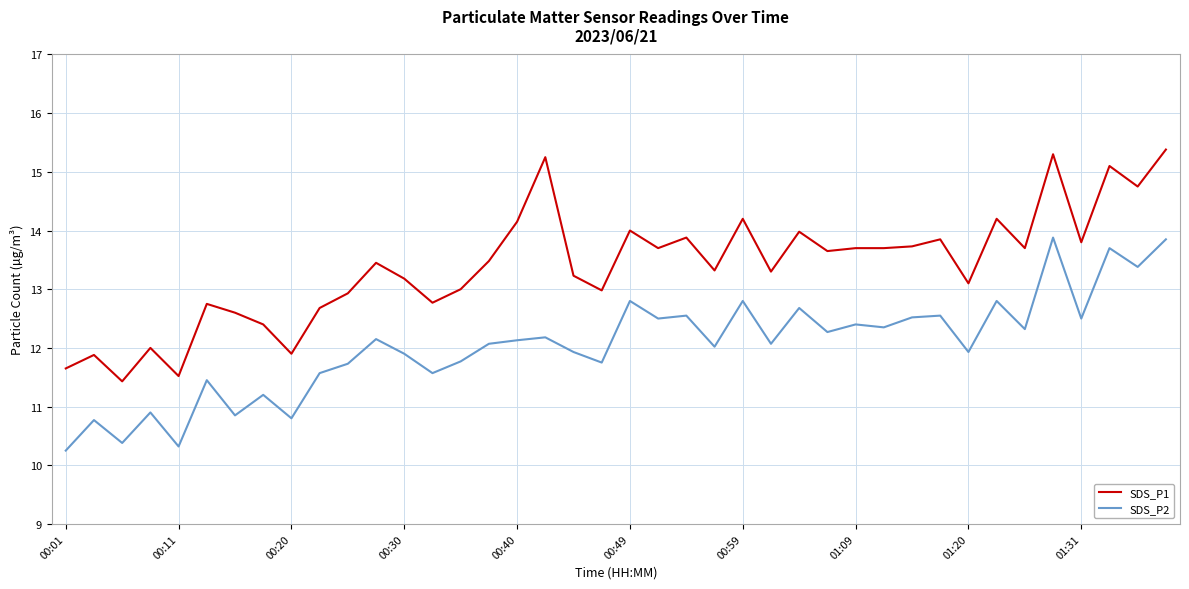

Which series has the largest range (max minus min)?

SDS_P1